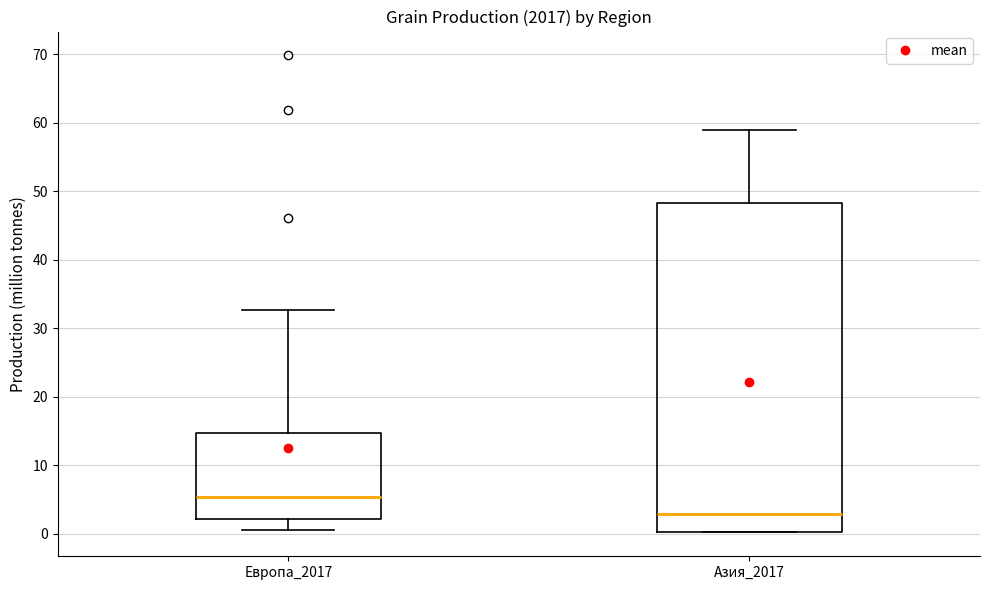

Reading left to right, read every box against the y-axis: the position of its median line, the range the box covers, and the ends of its whiskers. The values are not printed on the chart, so give them approximately, as read against the axis.

Европа_2017: median 5, box 2 to 15, whiskers 1 to 33
Азия_2017: median 3, box 0 to 48, whiskers 0 to 59